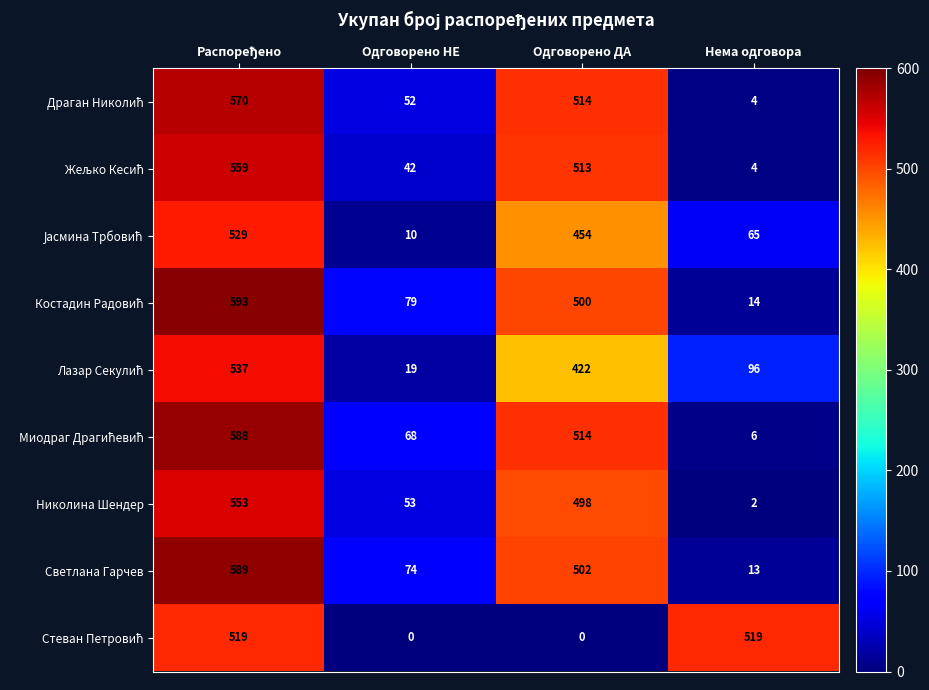

What is the lowest value of the Светлана Гарчев series?

13